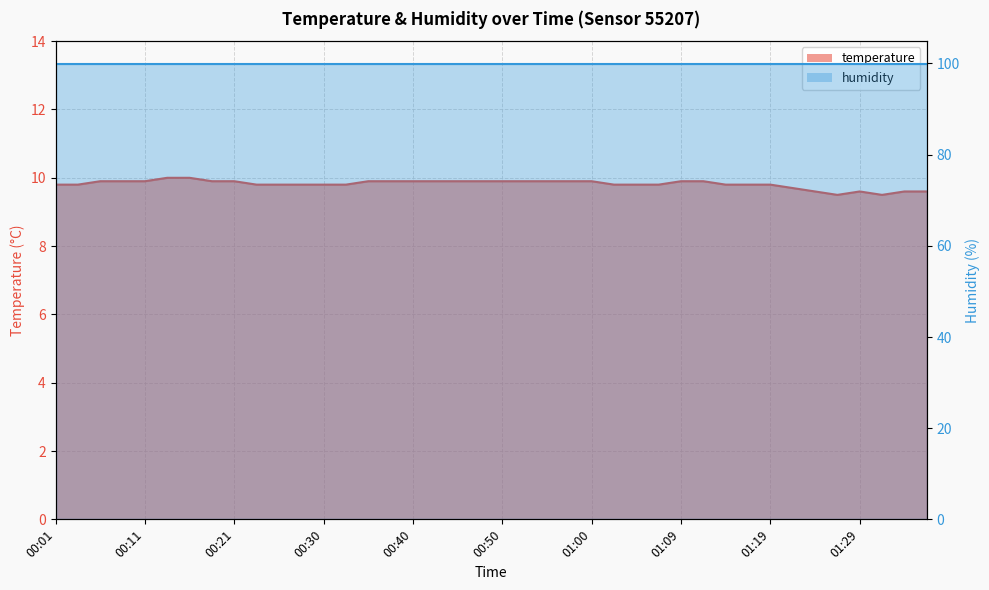

What is the value of the 18th point from the left?

9.9